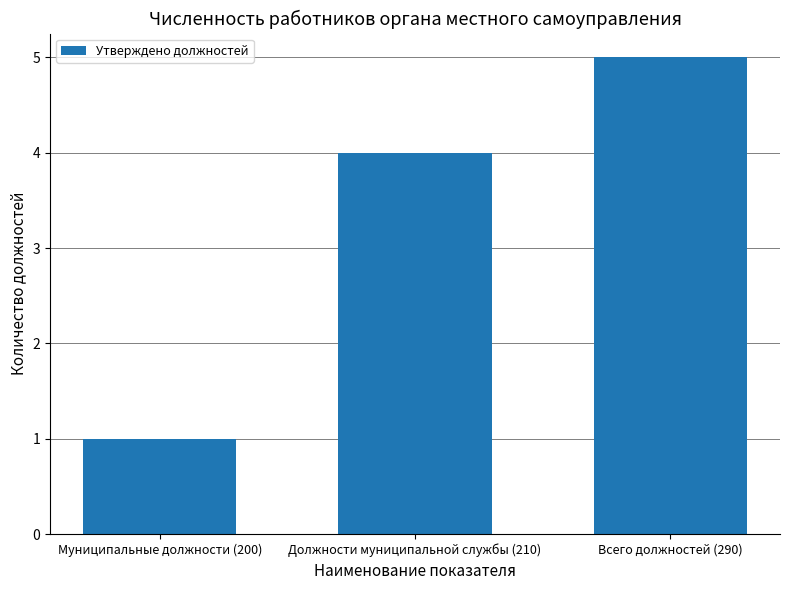

List the labels in order of value, largest first.

Всего должностей (290), Должности муниципальной службы (210), Муниципальные должности (200)